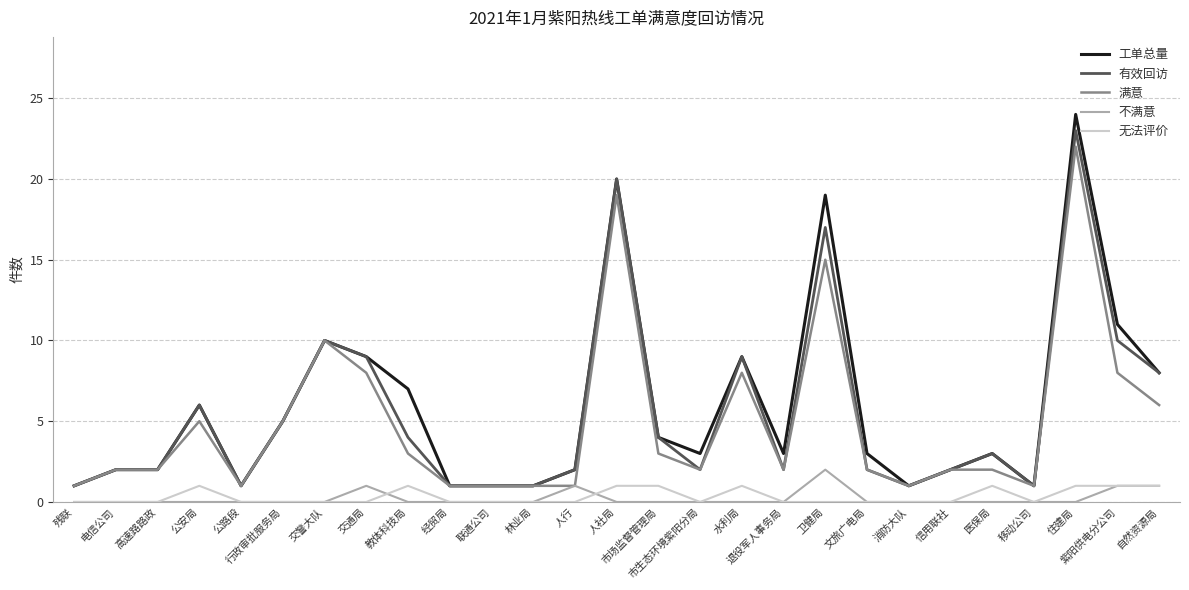

How many categories are shown in the chart?

27